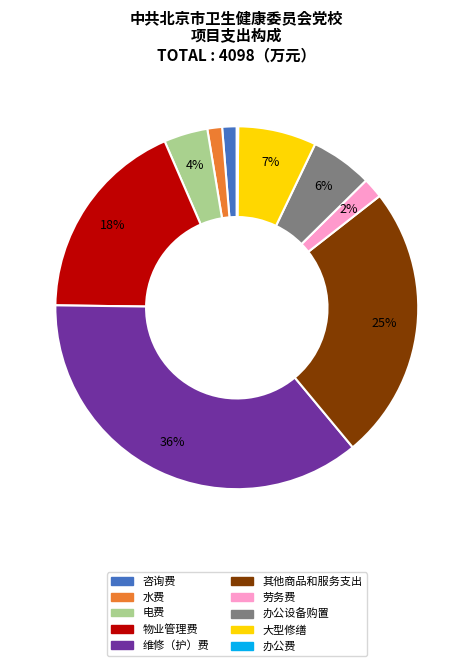

Does any single category account for the majority?

No